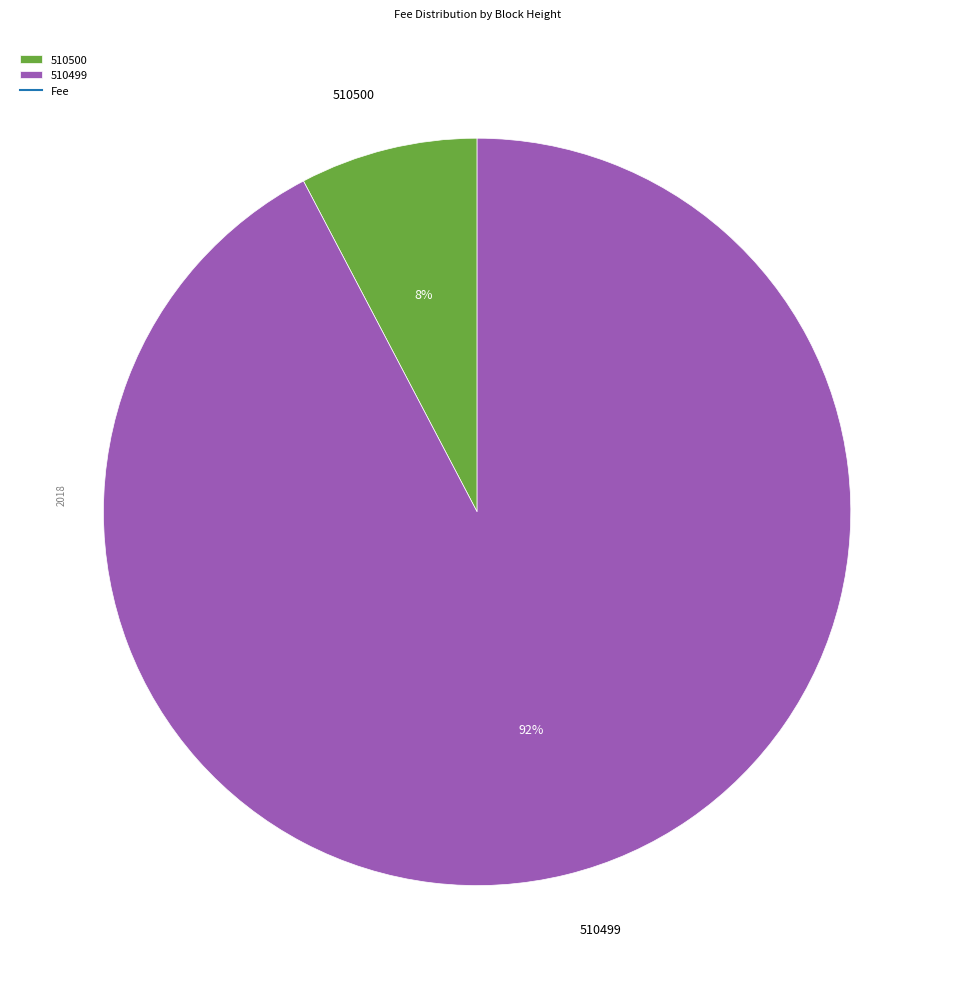

To the nearest percent, what percentage of the pie is 510500?

8%